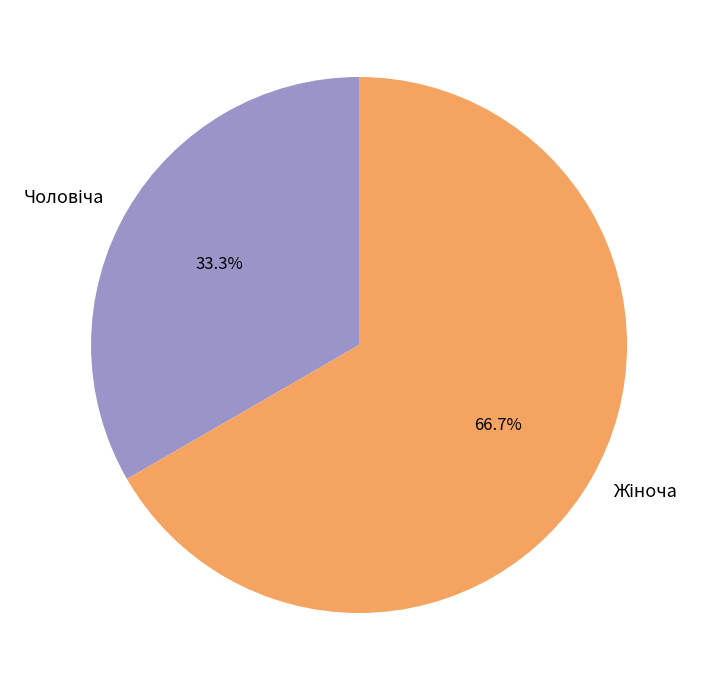

Is there a majority slice in this chart?

Yes